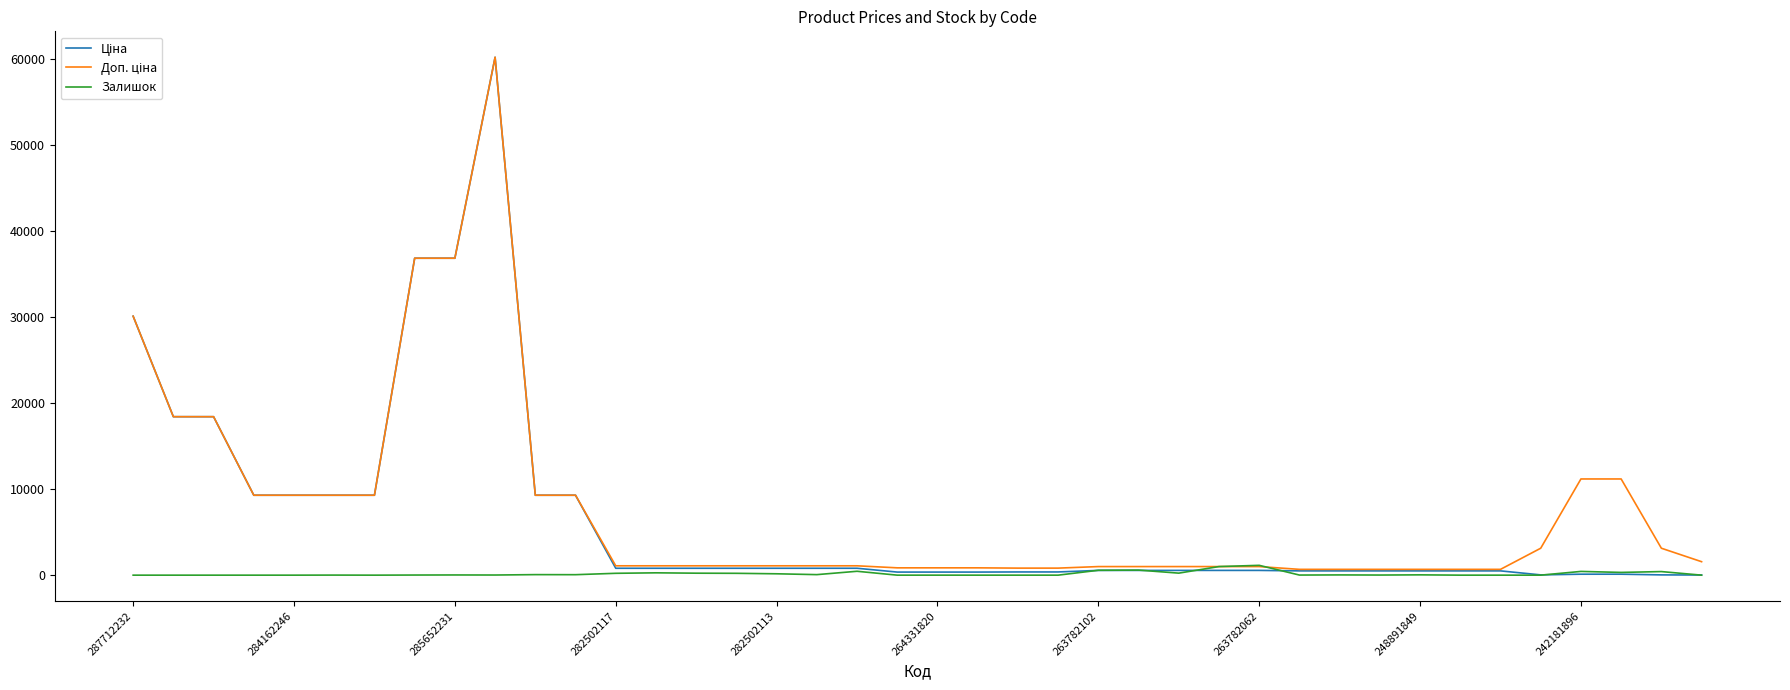

How many lines are shown in the chart?

3